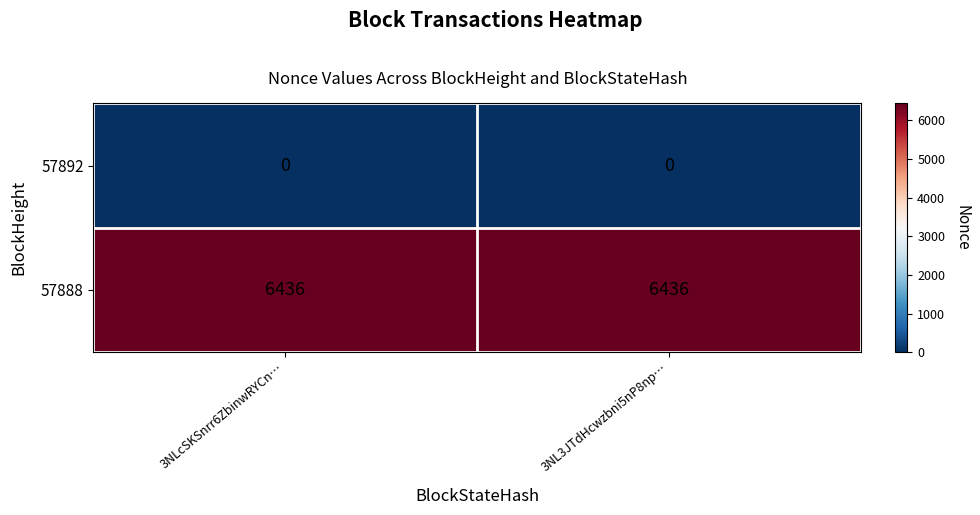

Rank the series at 3NL3JTdHcwzbni5nP8np… from highest to lowest value.

57888, 57892